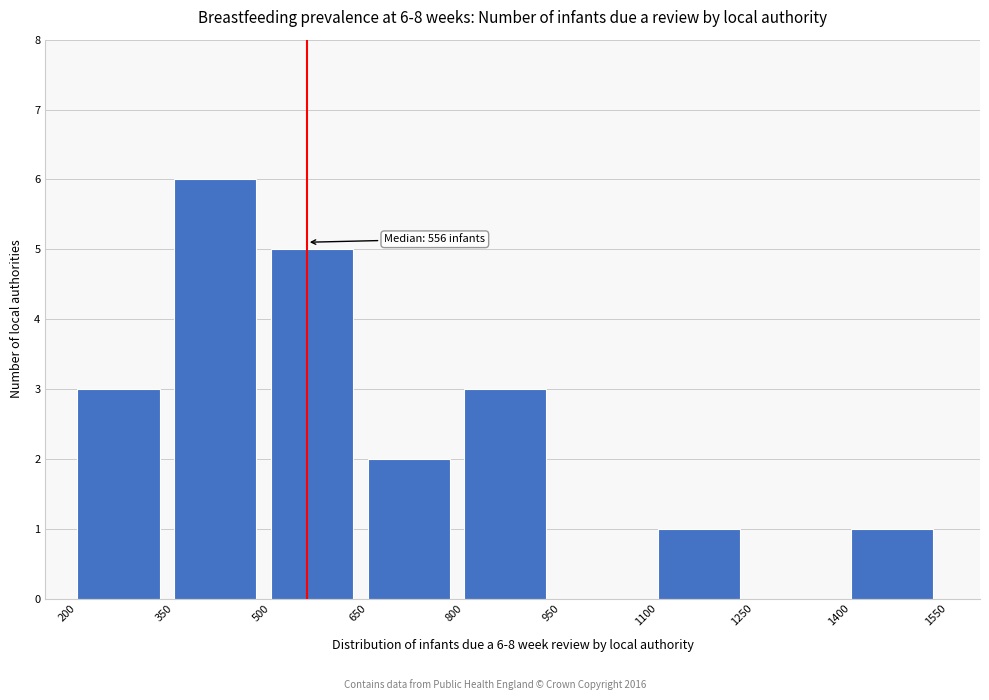

Which range on the x-axis has the tallest bar?

350 to 500